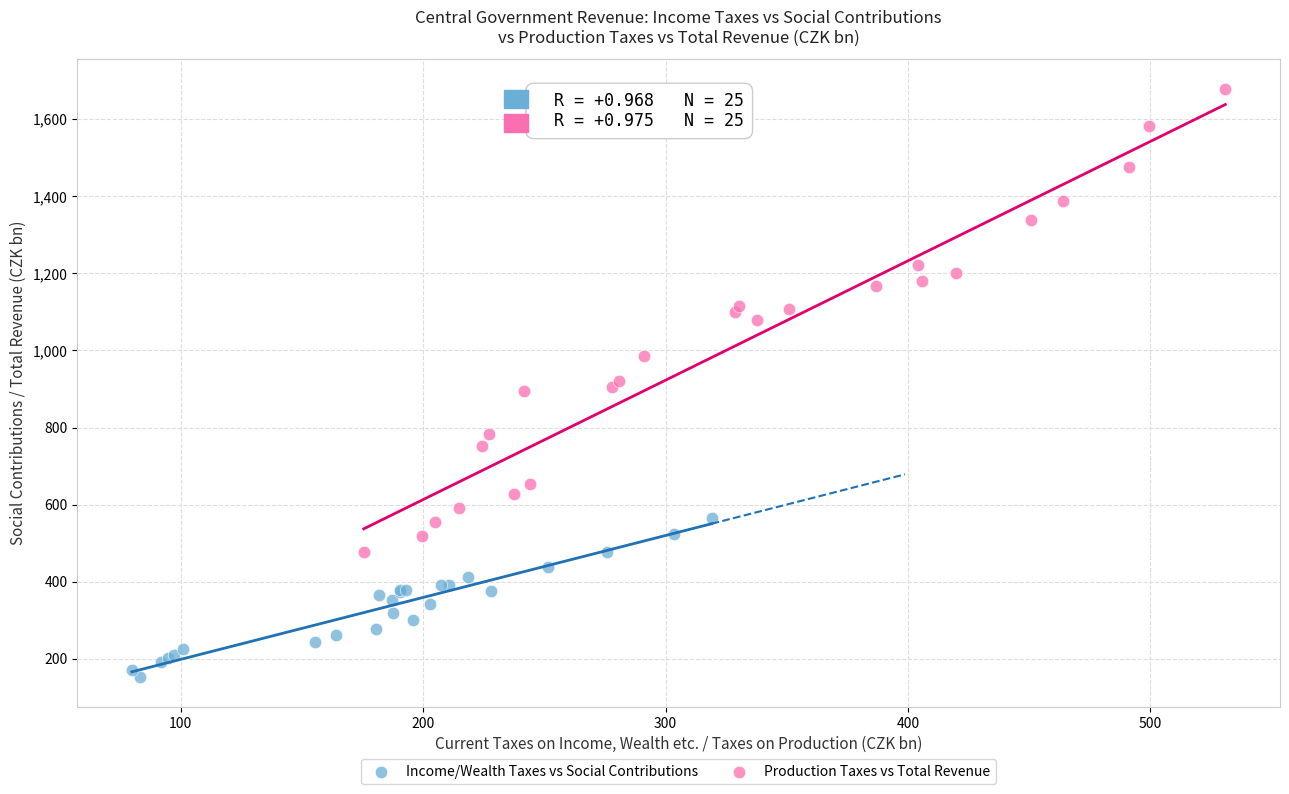

What are all the series names shown in the legend?

Income/Wealth Taxes vs Social Contributions, Production Taxes vs Total Revenue